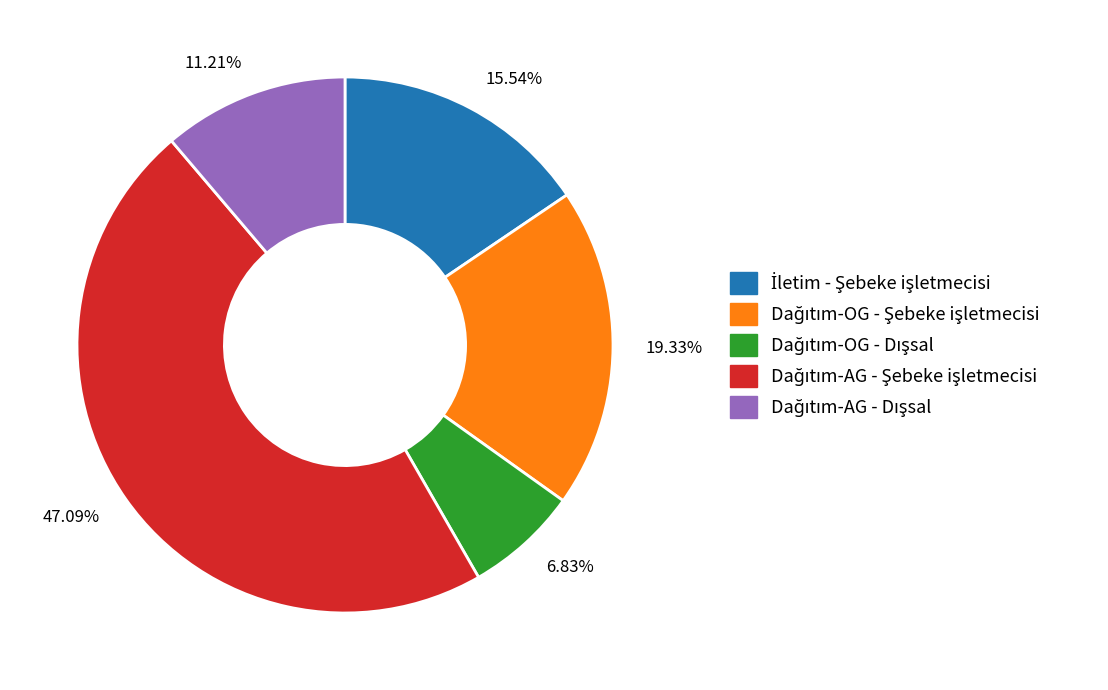

How many segments does this pie chart have?

5